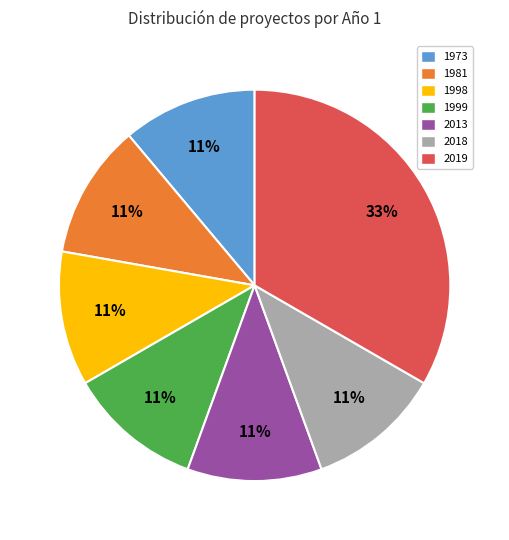

True or false: 2018 accounts for 11% of the total.

True